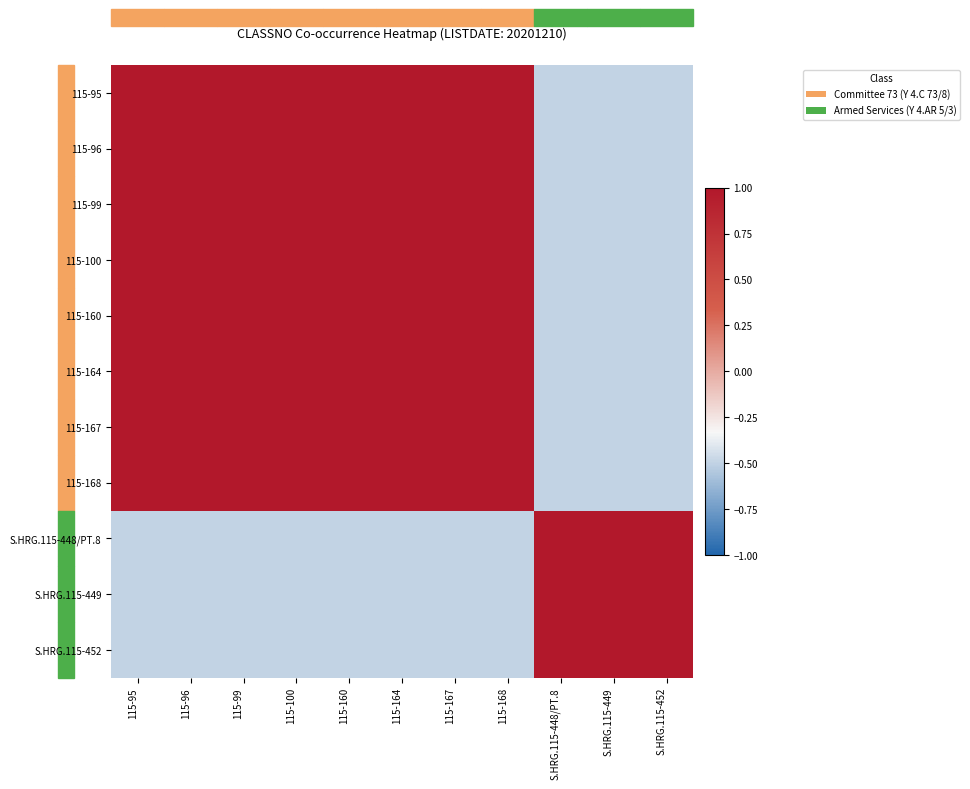

Reading left to right, what are all the values shown in this chart?

115-95: 115-95=1.0	115-96=1.0	115-99=1.0	115-100=1.0	115-160=1.0	115-164=1.0	115-167=1.0	115-168=1.0	S.HRG.115-448/PT.8=-0.5	S.HRG.115-449=-0.5	S.HRG.115-452=-0.5
115-96: 115-95=1.0	115-96=1.0	115-99=1.0	115-100=1.0	115-160=1.0	115-164=1.0	115-167=1.0	115-168=1.0	S.HRG.115-448/PT.8=-0.5	S.HRG.115-449=-0.5	S.HRG.115-452=-0.5
115-99: 115-95=1.0	115-96=1.0	115-99=1.0	115-100=1.0	115-160=1.0	115-164=1.0	115-167=1.0	115-168=1.0	S.HRG.115-448/PT.8=-0.5	S.HRG.115-449=-0.5	S.HRG.115-452=-0.5
115-100: 115-95=1.0	115-96=1.0	115-99=1.0	115-100=1.0	115-160=1.0	115-164=1.0	115-167=1.0	115-168=1.0	S.HRG.115-448/PT.8=-0.5	S.HRG.115-449=-0.5	S.HRG.115-452=-0.5
115-160: 115-95=1.0	115-96=1.0	115-99=1.0	115-100=1.0	115-160=1.0	115-164=1.0	115-167=1.0	115-168=1.0	S.HRG.115-448/PT.8=-0.5	S.HRG.115-449=-0.5	S.HRG.115-452=-0.5
115-164: 115-95=1.0	115-96=1.0	115-99=1.0	115-100=1.0	115-160=1.0	115-164=1.0	115-167=1.0	115-168=1.0	S.HRG.115-448/PT.8=-0.5	S.HRG.115-449=-0.5	S.HRG.115-452=-0.5
115-167: 115-95=1.0	115-96=1.0	115-99=1.0	115-100=1.0	115-160=1.0	115-164=1.0	115-167=1.0	115-168=1.0	S.HRG.115-448/PT.8=-0.5	S.HRG.115-449=-0.5	S.HRG.115-452=-0.5
115-168: 115-95=1.0	115-96=1.0	115-99=1.0	115-100=1.0	115-160=1.0	115-164=1.0	115-167=1.0	115-168=1.0	S.HRG.115-448/PT.8=-0.5	S.HRG.115-449=-0.5	S.HRG.115-452=-0.5
S.HRG.115-448/PT.8: 115-95=-0.5	115-96=-0.5	115-99=-0.5	115-100=-0.5	115-160=-0.5	115-164=-0.5	115-167=-0.5	115-168=-0.5	S.HRG.115-448/PT.8=1.0	S.HRG.115-449=1.0	S.HRG.115-452=1.0
S.HRG.115-449: 115-95=-0.5	115-96=-0.5	115-99=-0.5	115-100=-0.5	115-160=-0.5	115-164=-0.5	115-167=-0.5	115-168=-0.5	S.HRG.115-448/PT.8=1.0	S.HRG.115-449=1.0	S.HRG.115-452=1.0
S.HRG.115-452: 115-95=-0.5	115-96=-0.5	115-99=-0.5	115-100=-0.5	115-160=-0.5	115-164=-0.5	115-167=-0.5	115-168=-0.5	S.HRG.115-448/PT.8=1.0	S.HRG.115-449=1.0	S.HRG.115-452=1.0